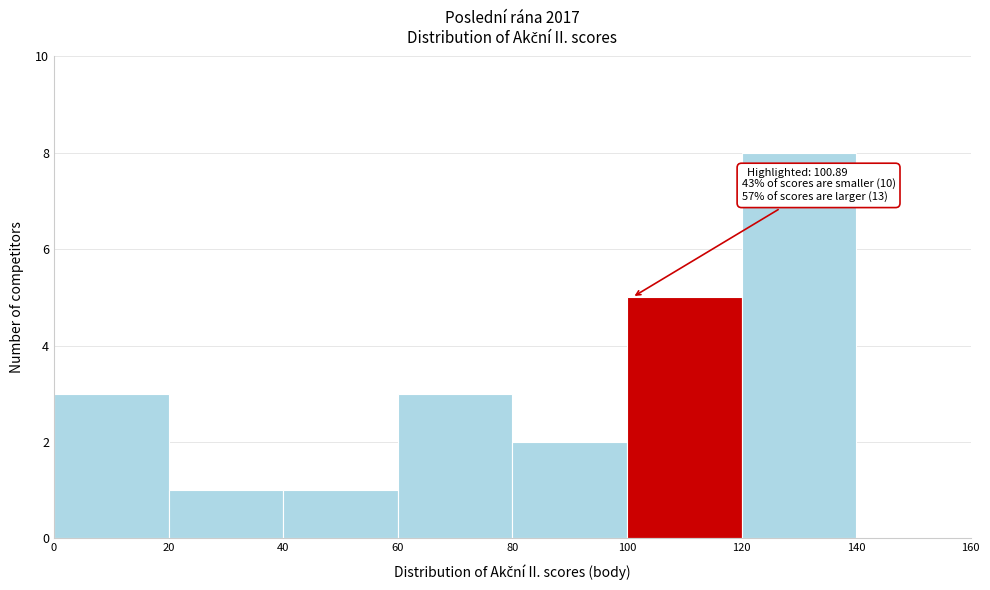

Which range on the x-axis has the tallest bar?

120 to 140